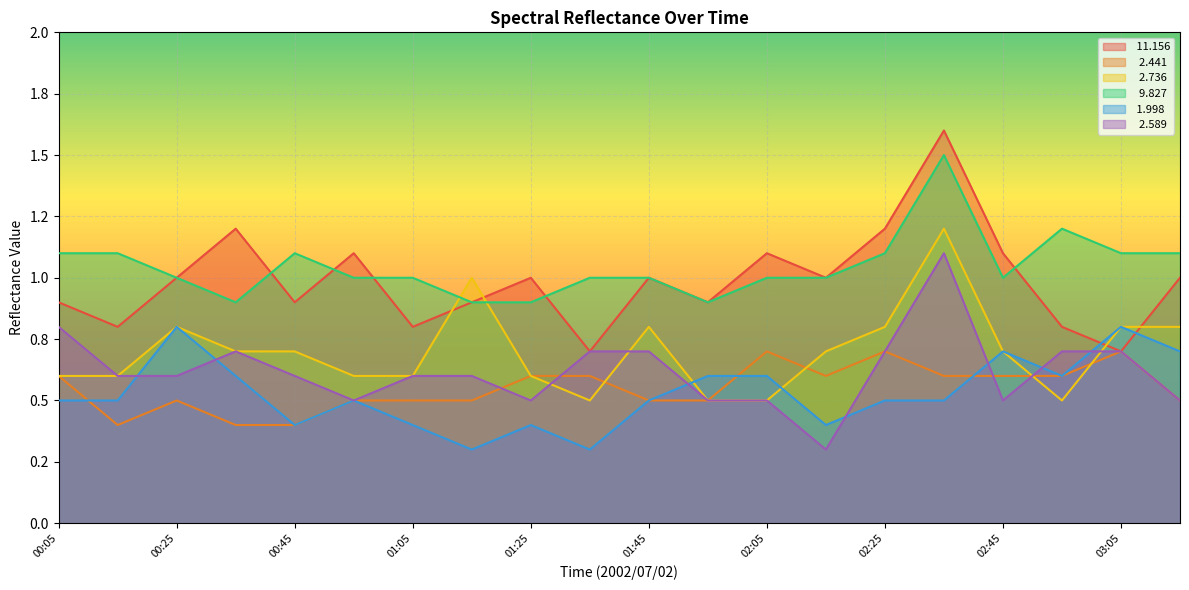

Read the   2.441 value at 00:45.

0.4